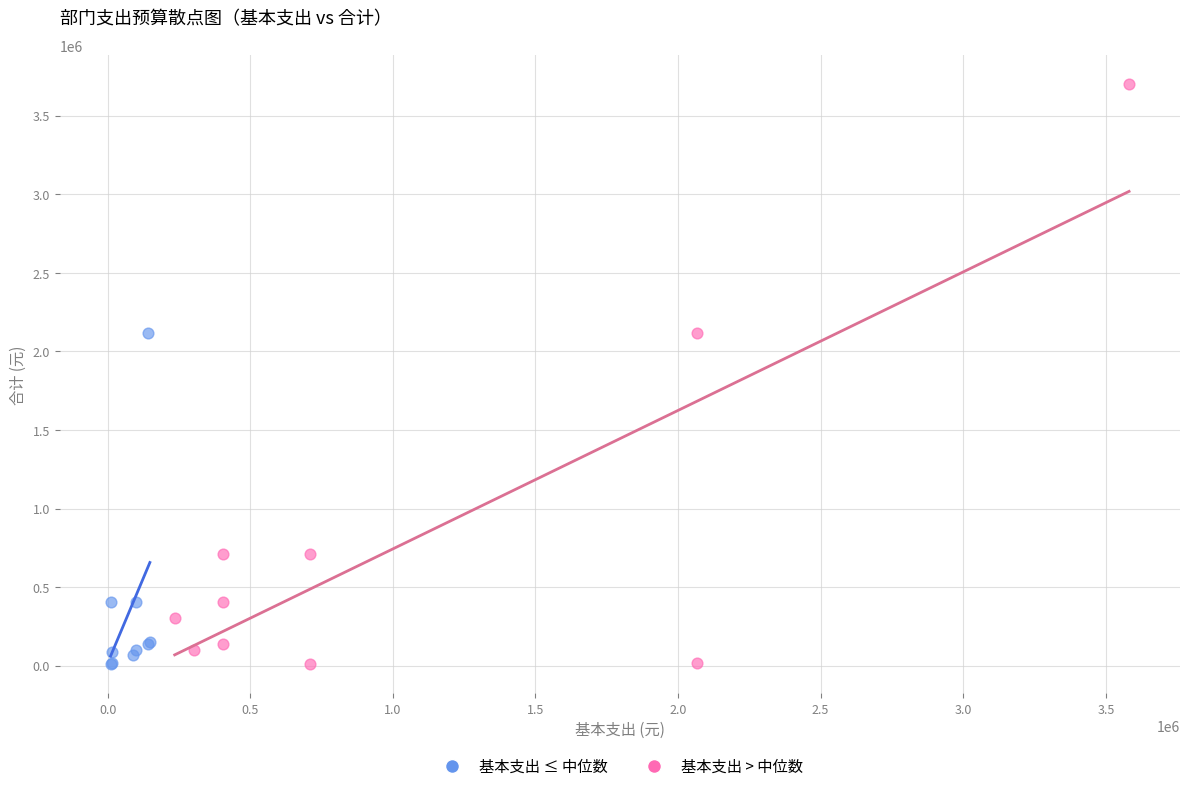

Which series reaches the maximum Y coordinate?

基本支出 > 中位数